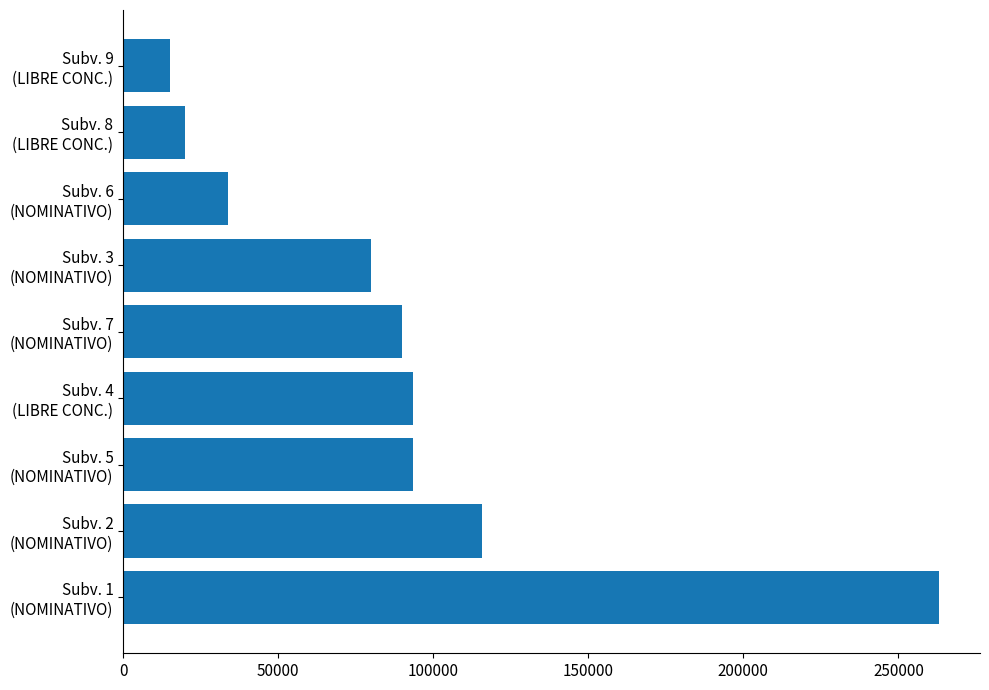

Does the chart contain any negative values?

No